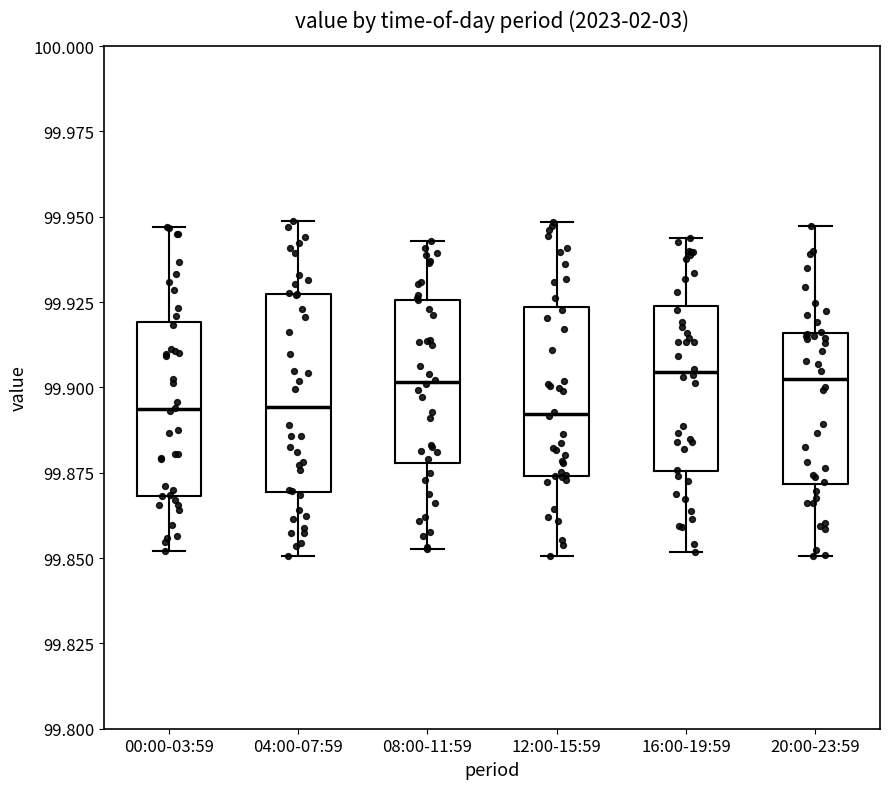

Which box is the tallest, from its lower edge to its upper edge?

04:00-07:59